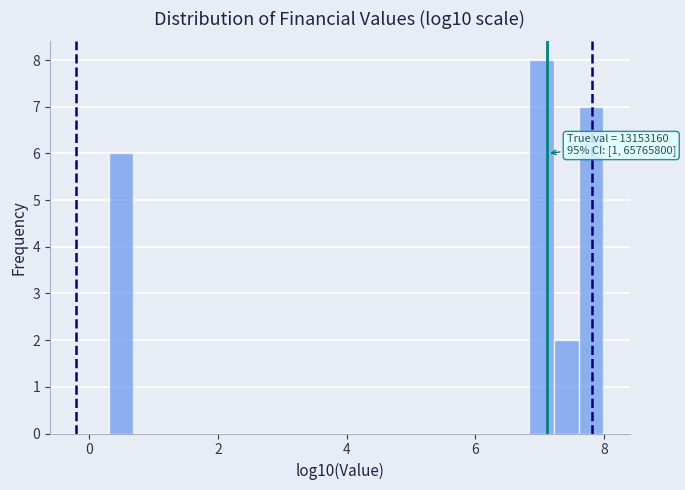

Around what value on the x-axis is the tallest bar? Give the approximate position of its centre, as read against the axis.

7.0